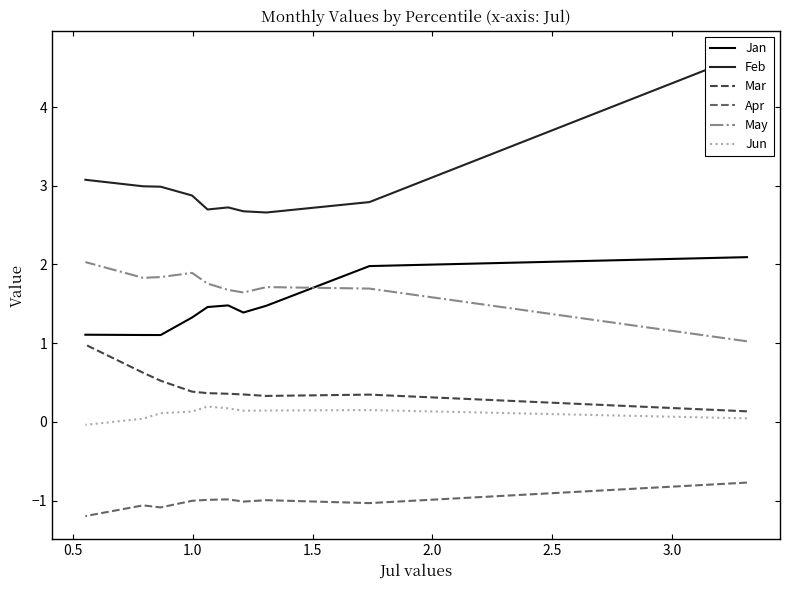

List the series in order of their peak value, lowest first.

Apr, Jun, Mar, May, Jan, Feb